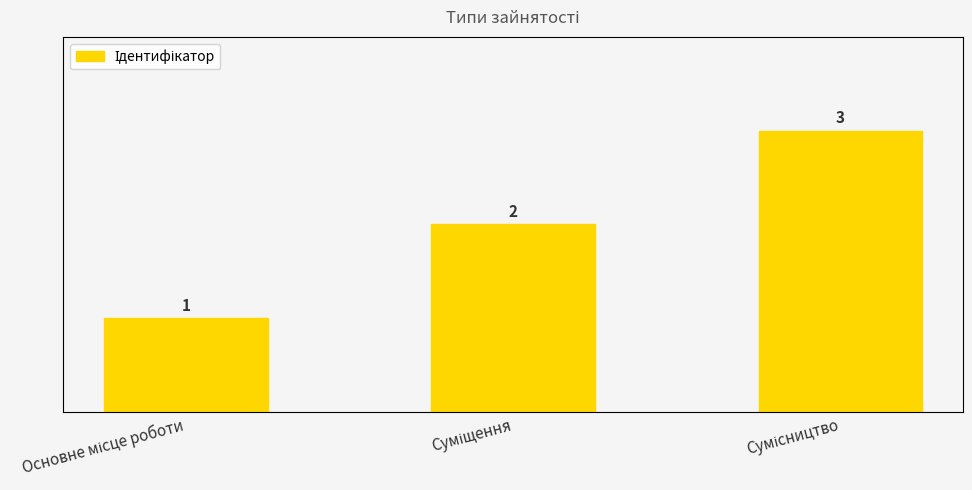

What value does the data have at Основне місце роботи?

1